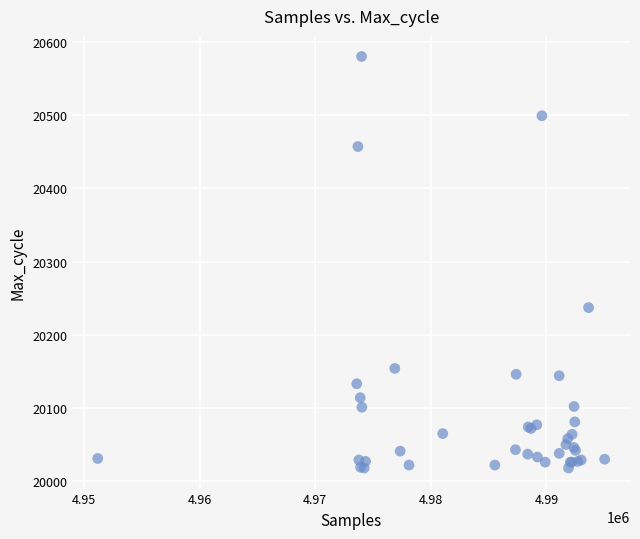

What Y value in the scatter plot is closest to 20299?

20237